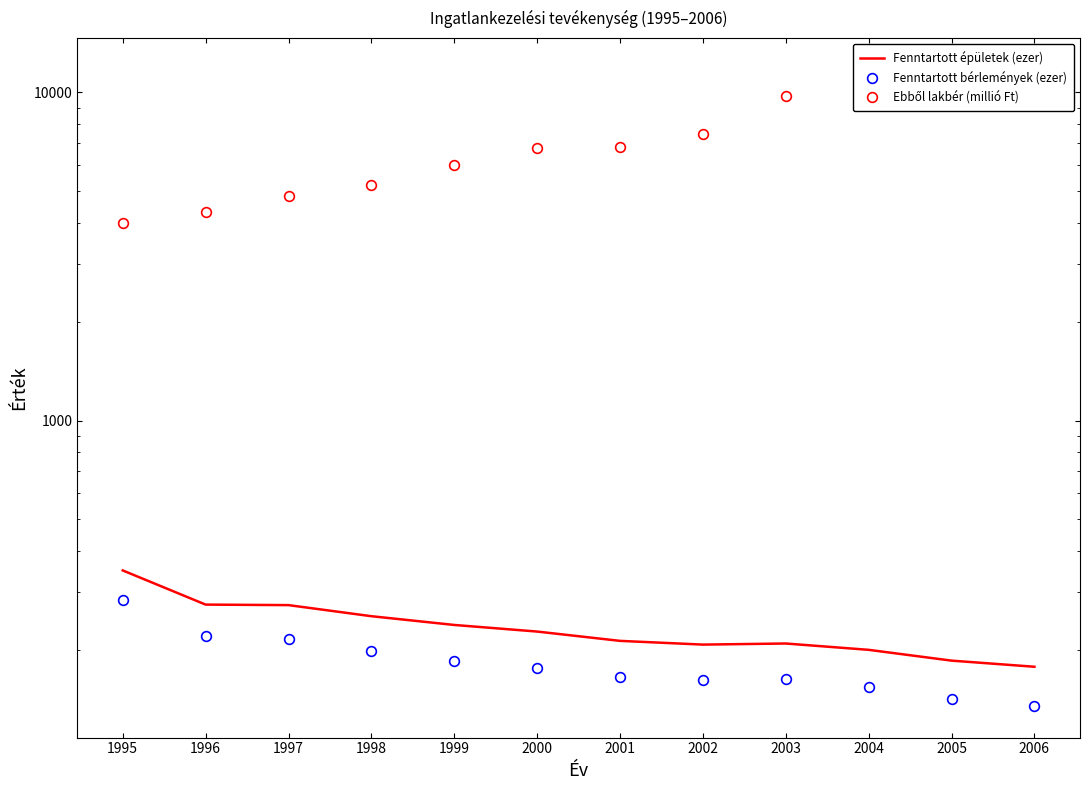

At which label does Fenntartott bérlemények (ezer) first exceed 176?

1995